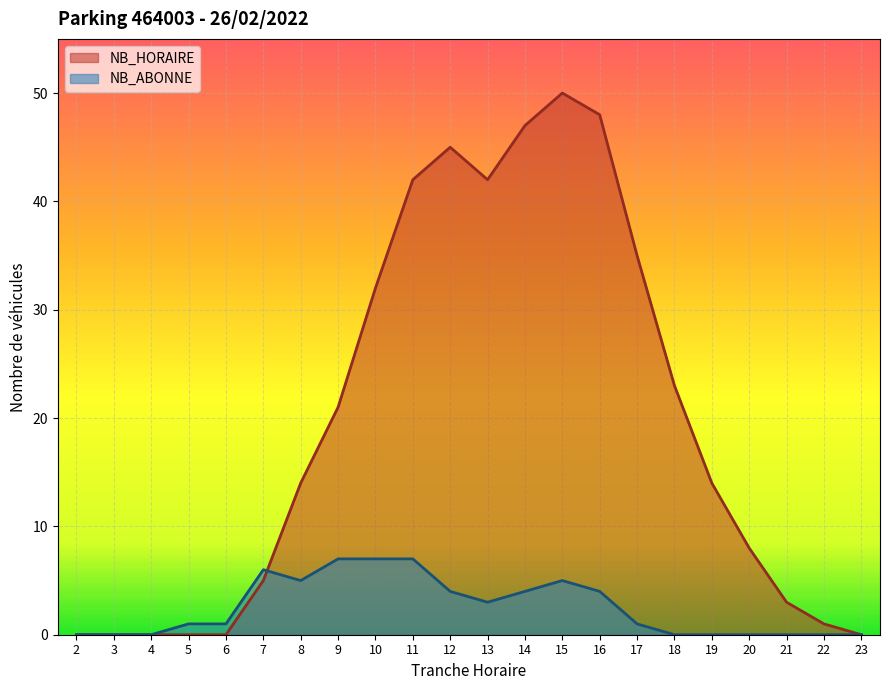

The value of NB_ABONNE at 14 is 7. True or false?

False